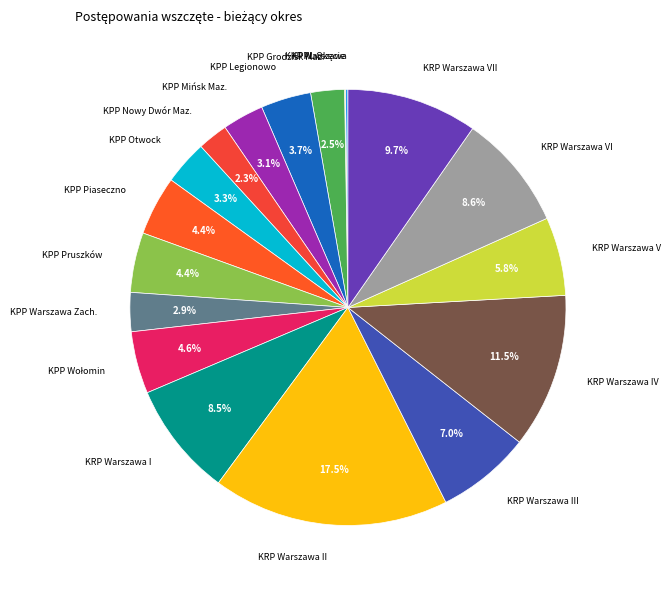

Does any single category account for the majority?

No